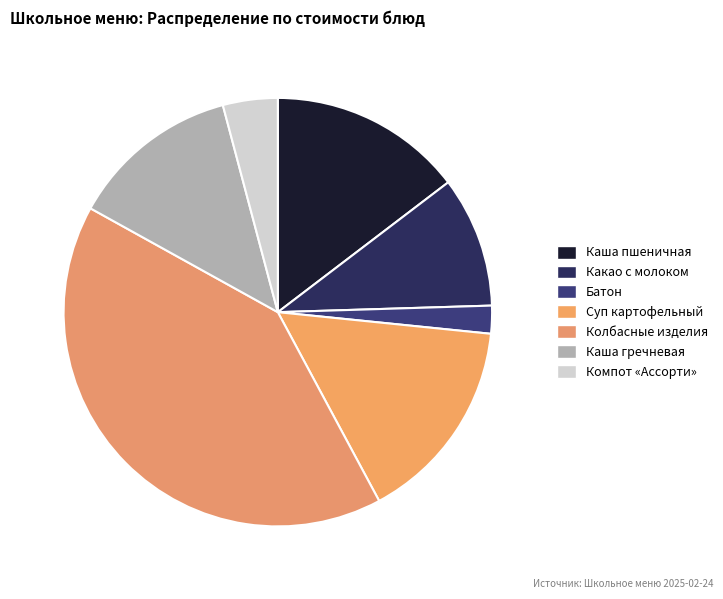

What is the smallest slice in the pie chart?

Батон